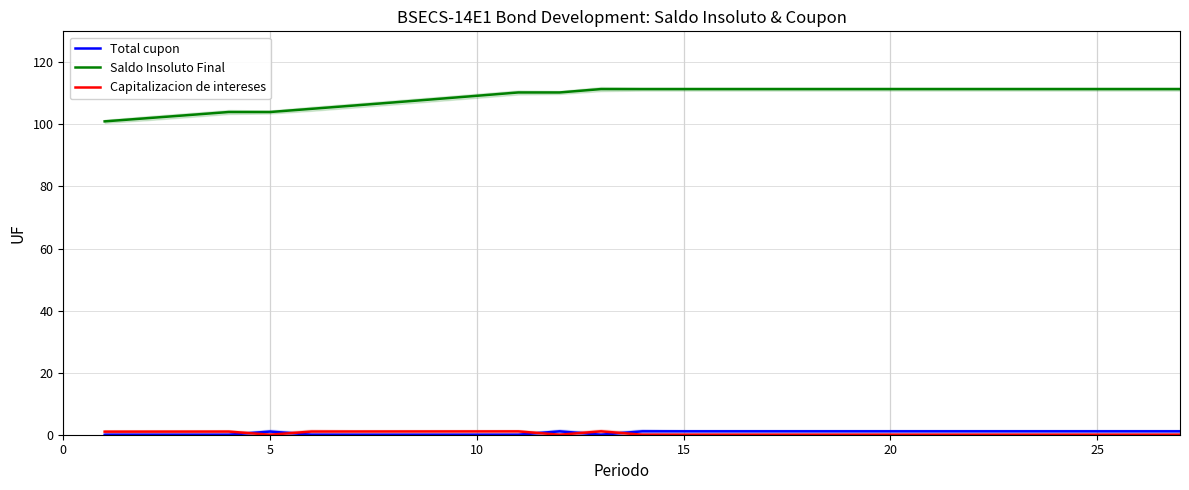

True or false: Total cupon has more than 2 points higher than both neighbors.

False